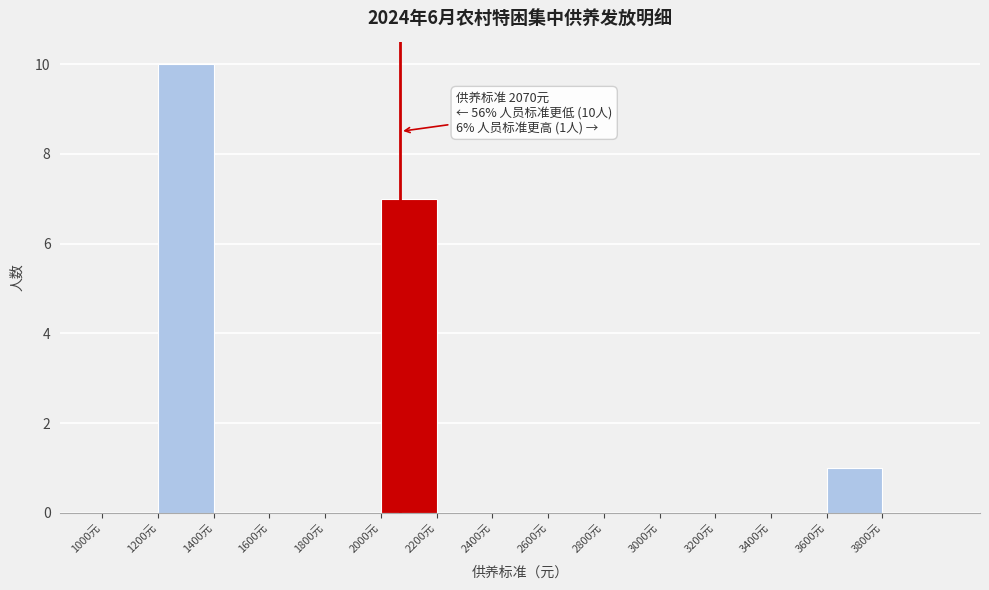

Over which range of the x-axis is the bar tallest?

1200 to 1400